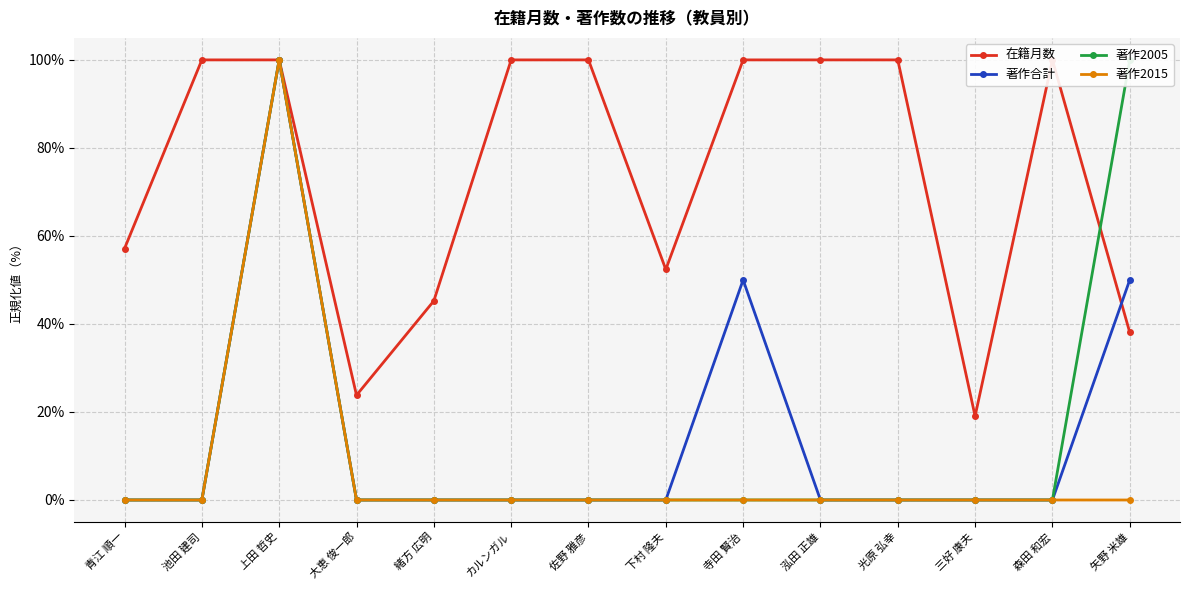

What is the maximum value for 在籍月数?

100.0